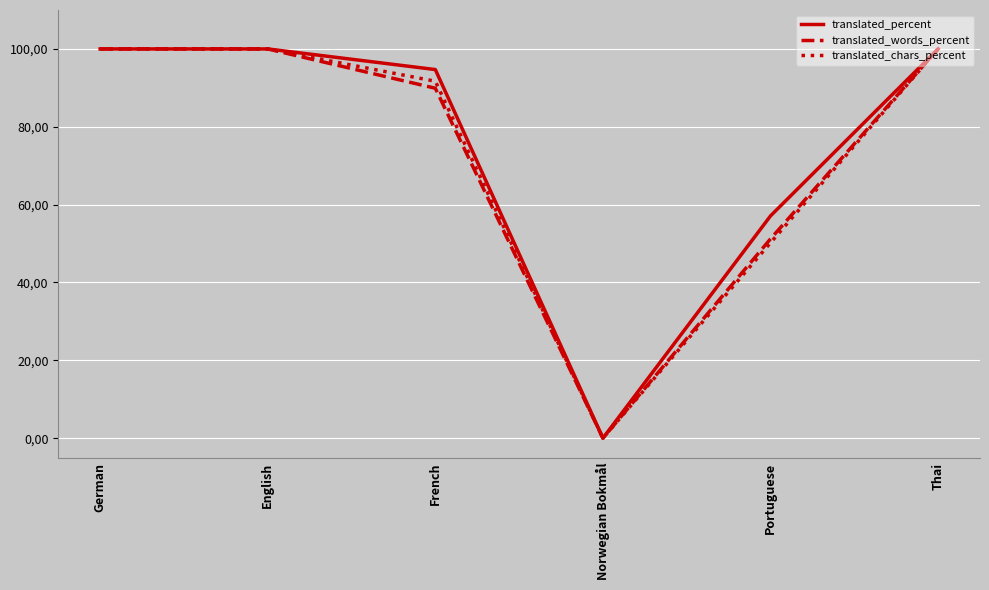

Is this an area chart (filled region under the line)?

No